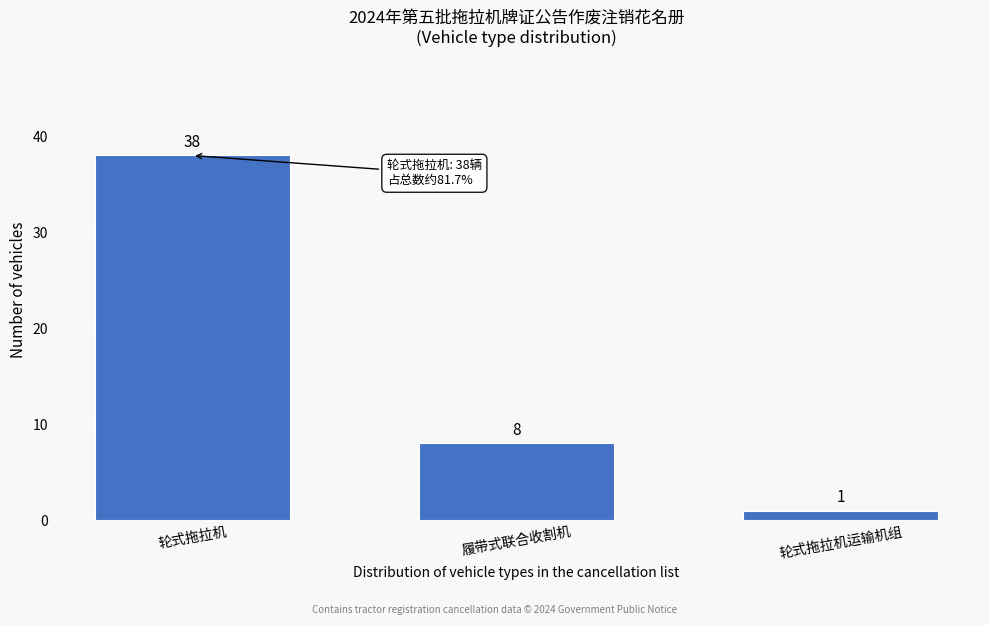

Reading left to right, what are all the values shown in this chart?

38	8	1